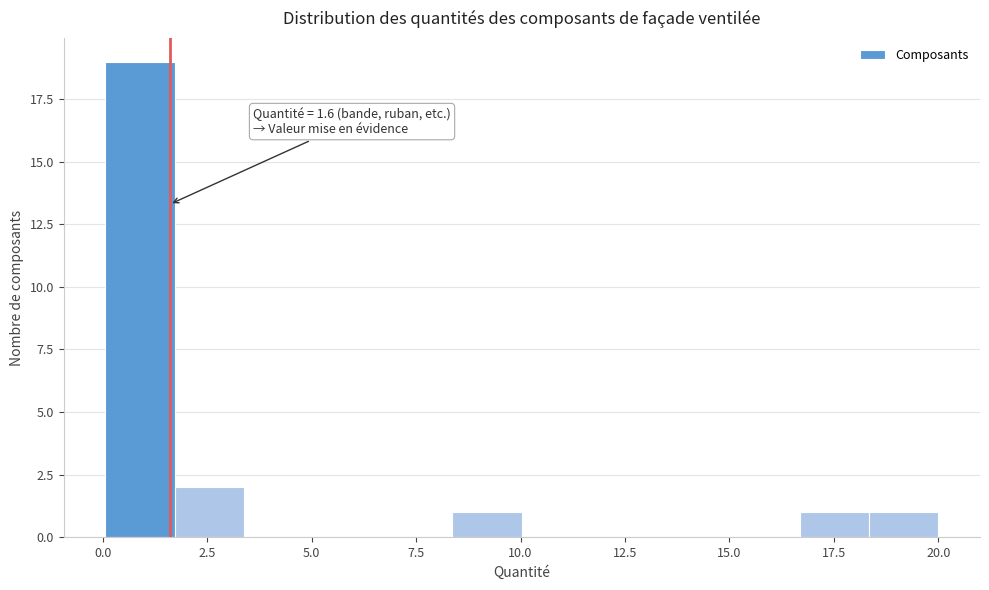

Read against the x-axis, roughly where is the centre of the tallest bar?

1.0